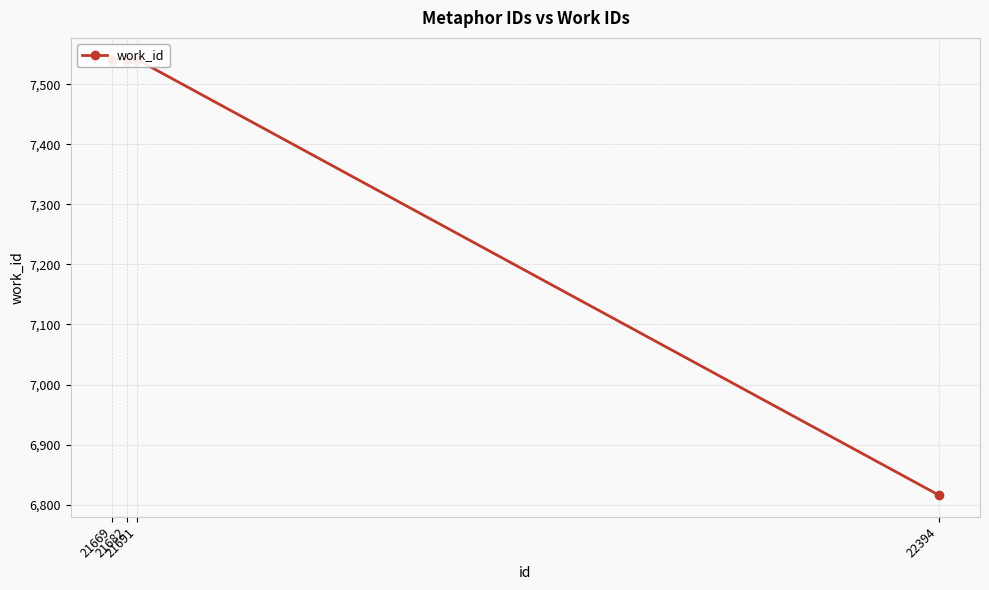

Is it true that the value at 22394 is 6816?

True